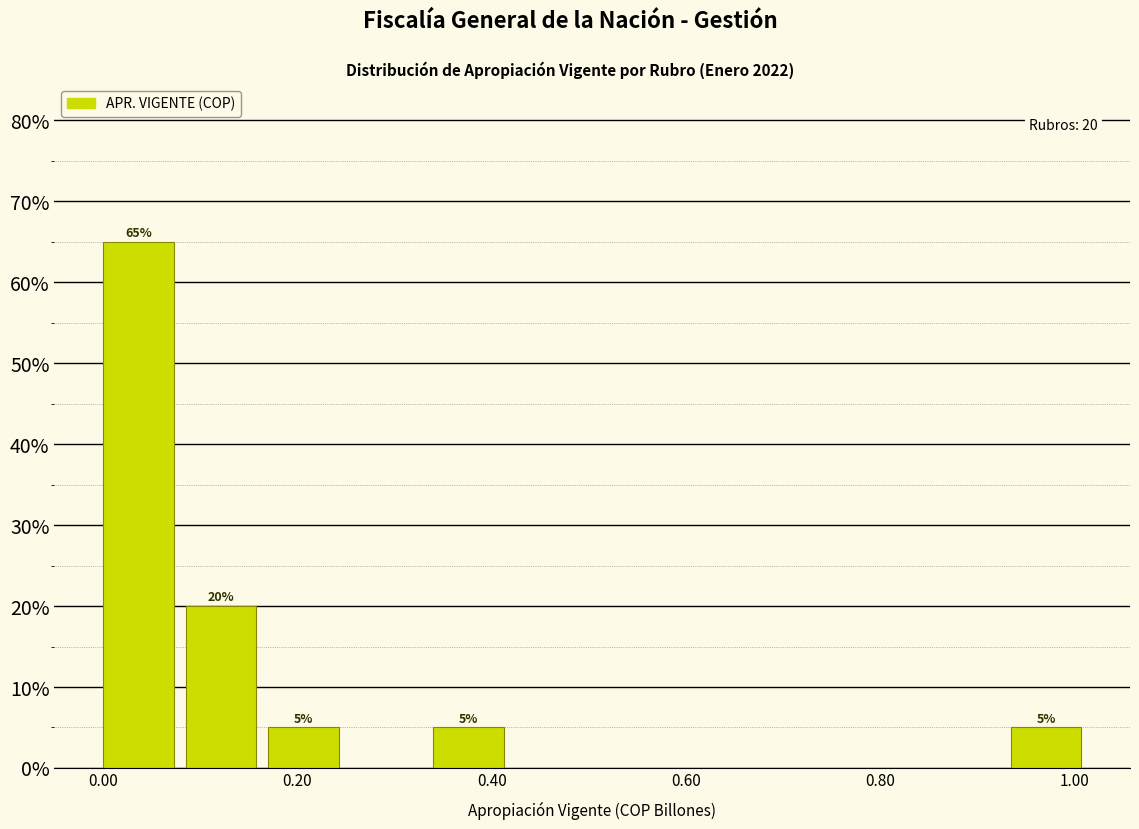

Over which range of the x-axis is the bar tallest?

0.00 to 0.08